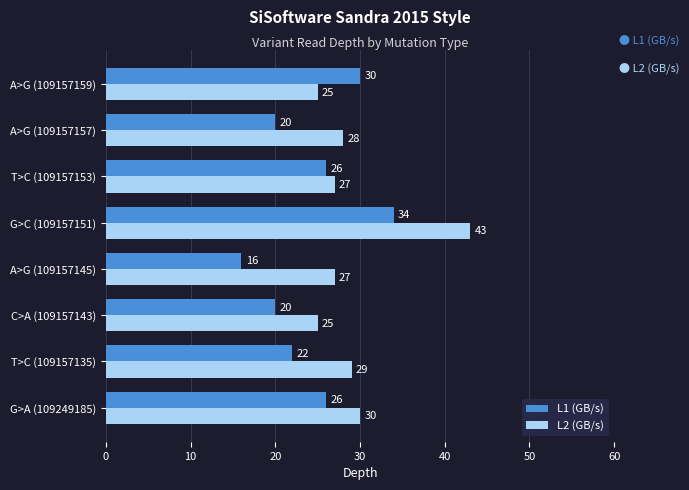

Read the L1 (GB/s) value at A>G (109157159).

30